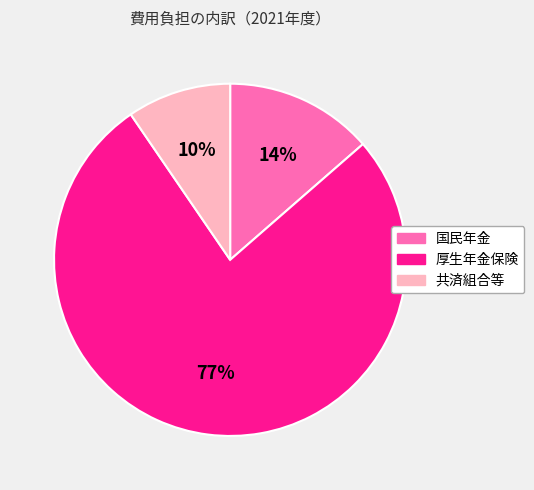

True or false: 国民年金 accounts for 14% of the total.

True